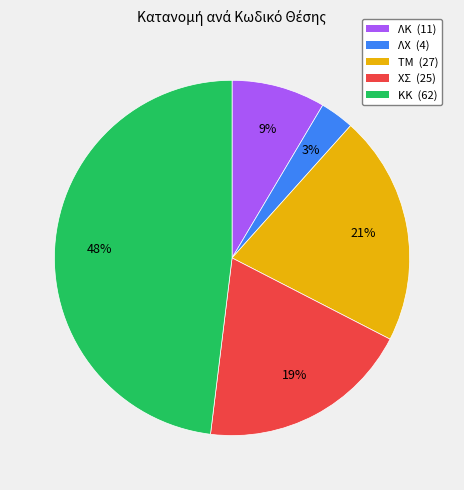

Does any single category account for the majority?

No